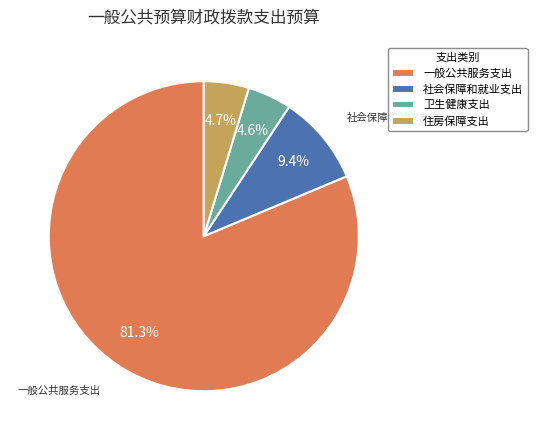

To the nearest percent, what is the difference between the 卫生健康支出 and 一般公共服务支出 slice percentages?

77%